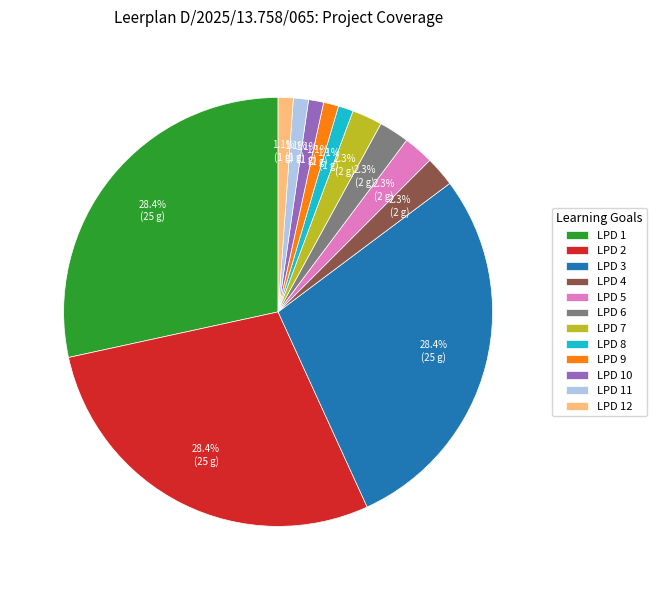

Approximately how many times larger is the value at LPD 12 compared to LPD 10?

1.0